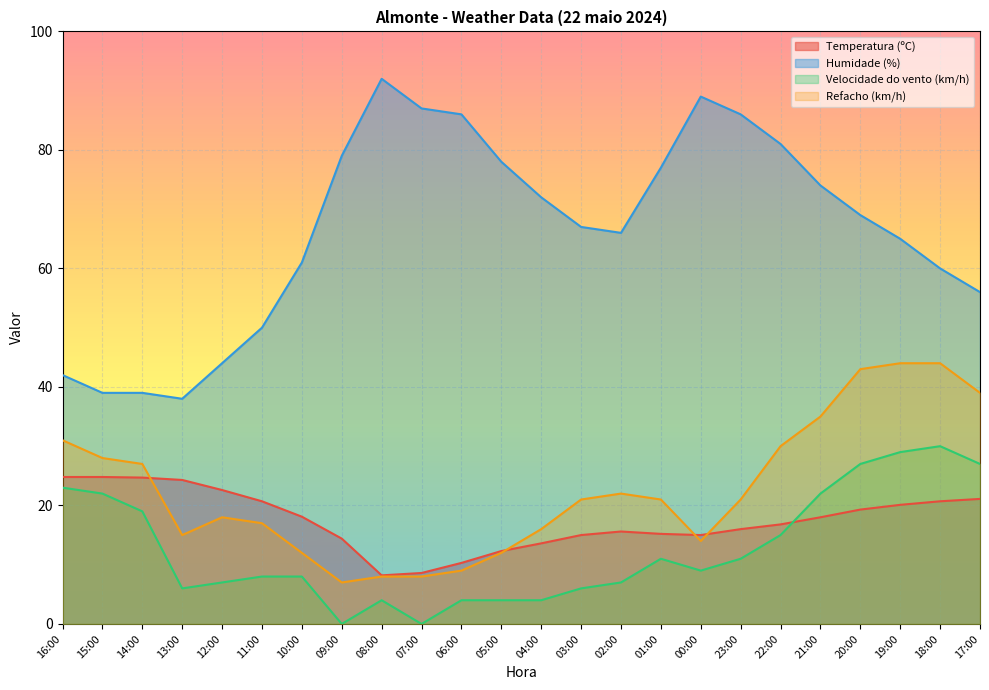

How many series are shown in this chart?

4